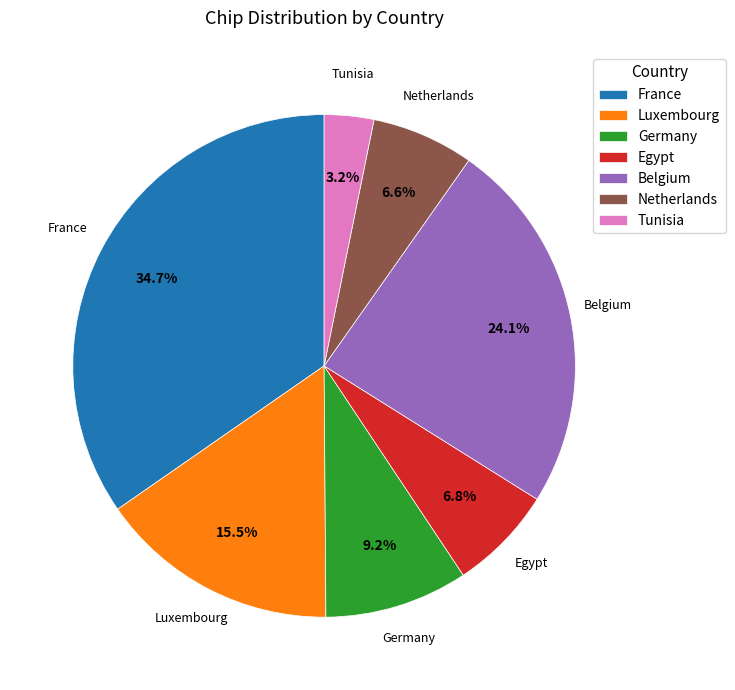

To the nearest percent, what is the average slice percentage?

14%